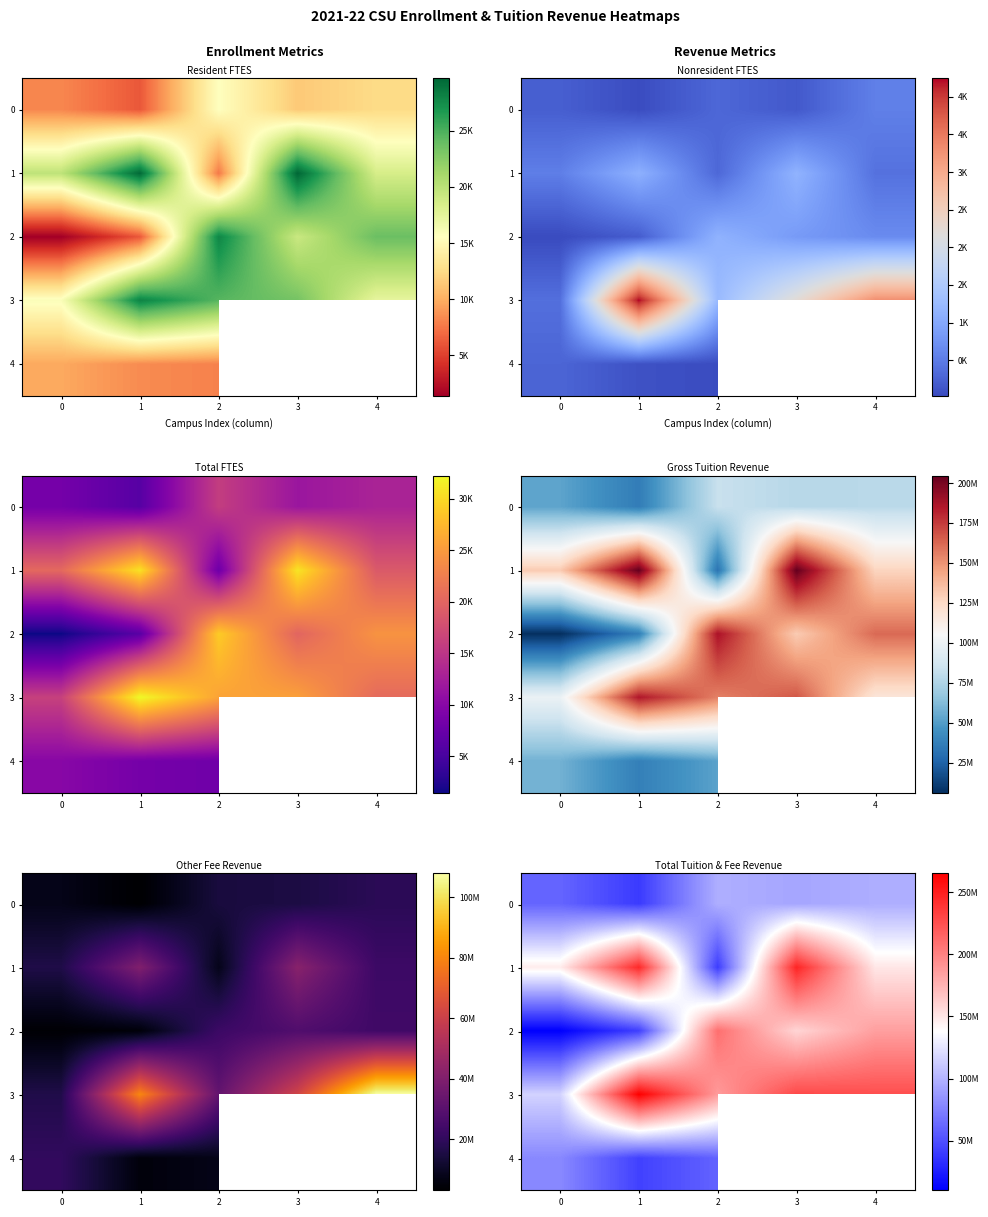

Rank the series by their average value, from highest to lowest.

3, 1, 0, 4, 2